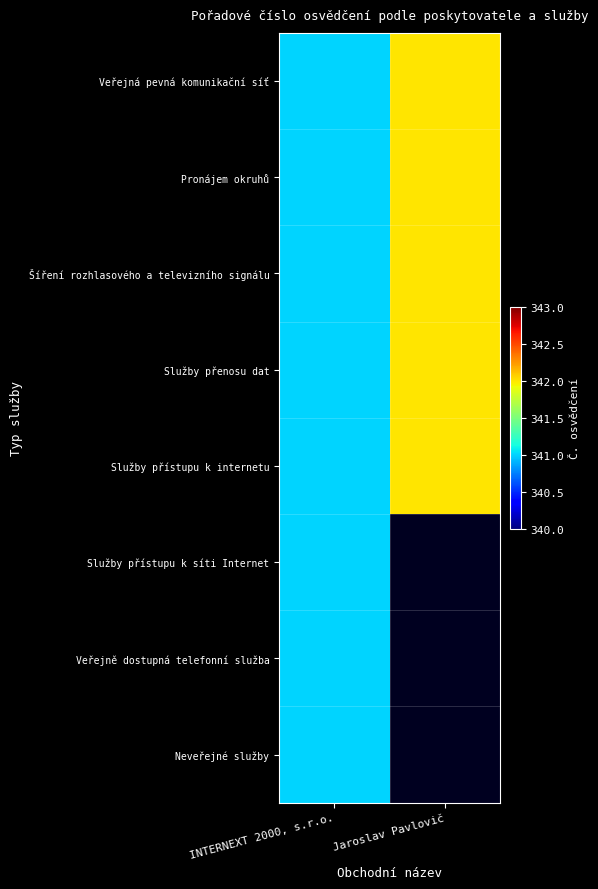

What is the total value across all series at INTERNEXT 2000, s.r.o.?

2728.0